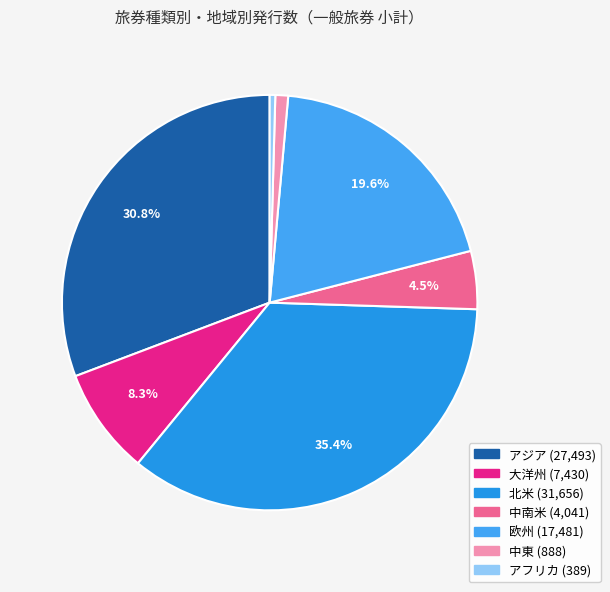

How many slices are in this pie chart?

7